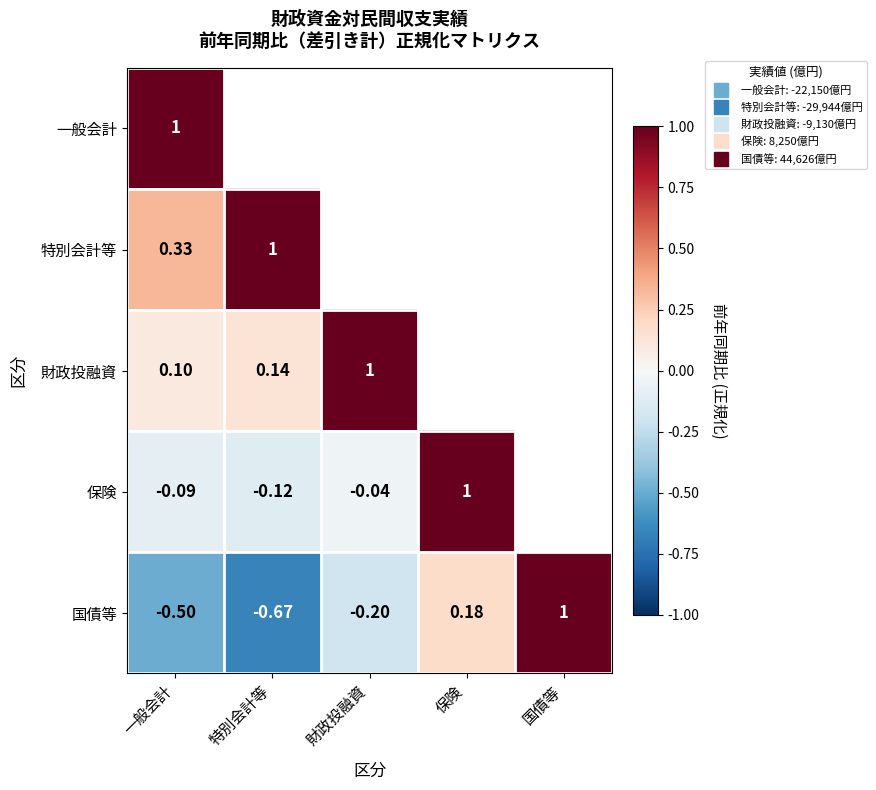

At how many categories does at least one series exceed 0?

5